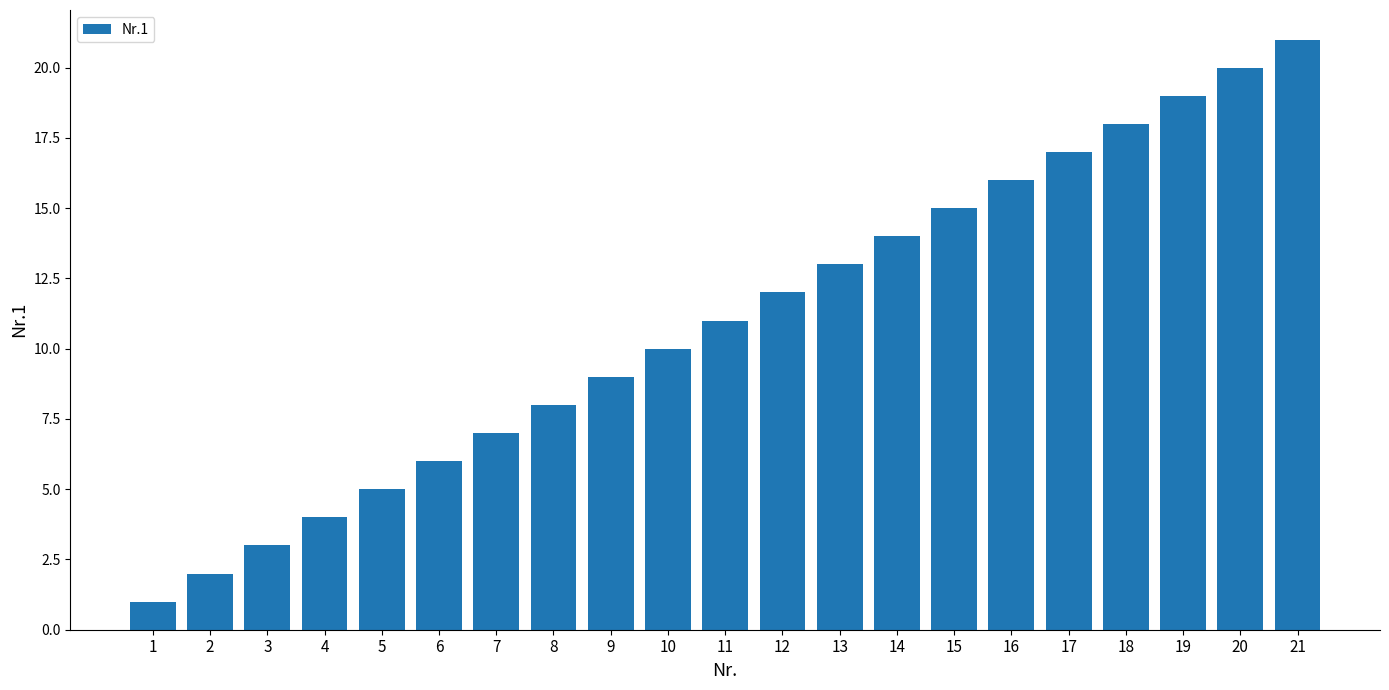

How many bars are there in total?

21